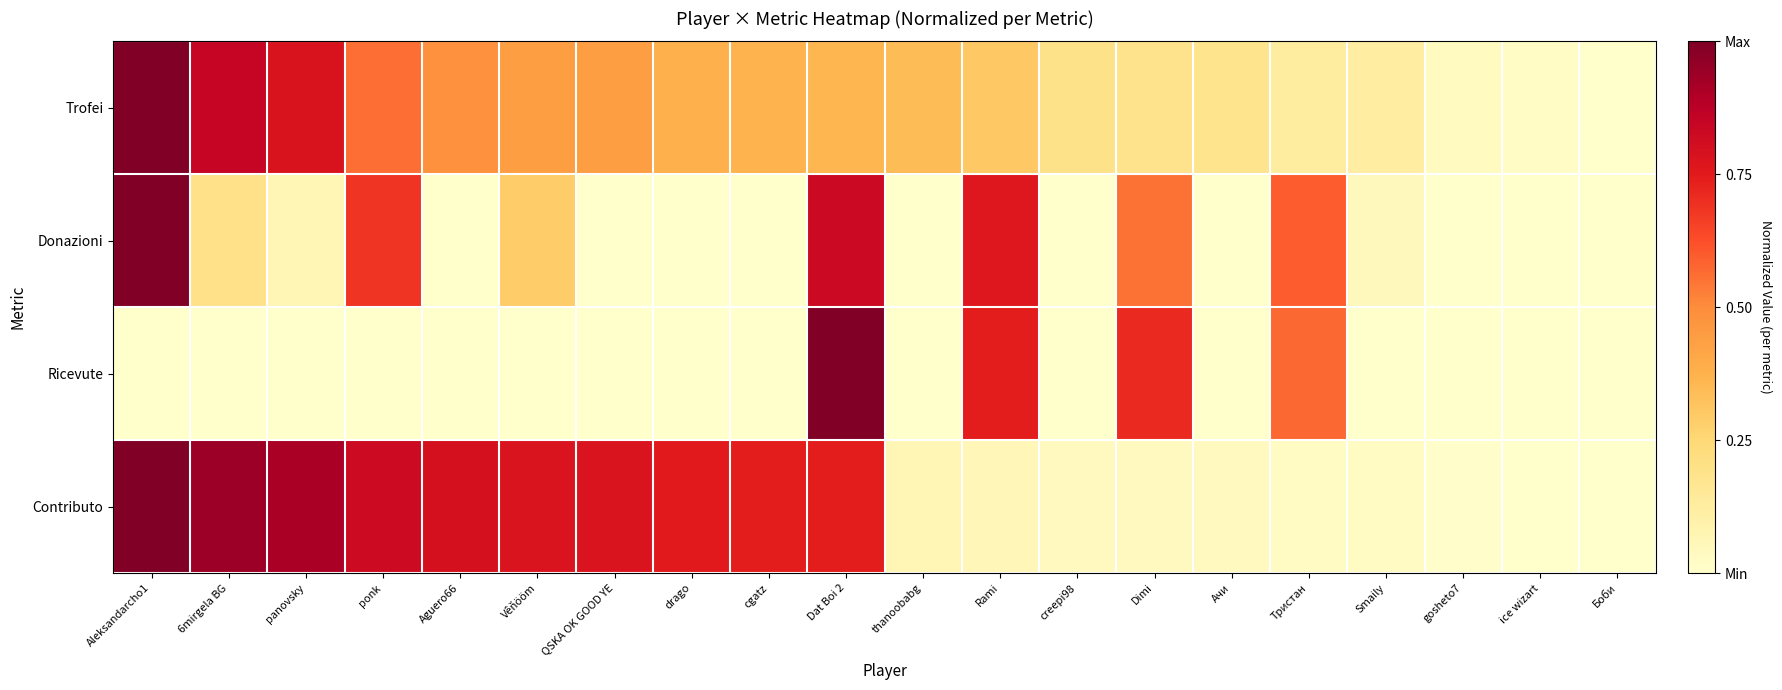

What is the total value across all series at Vêňööm?

1.5